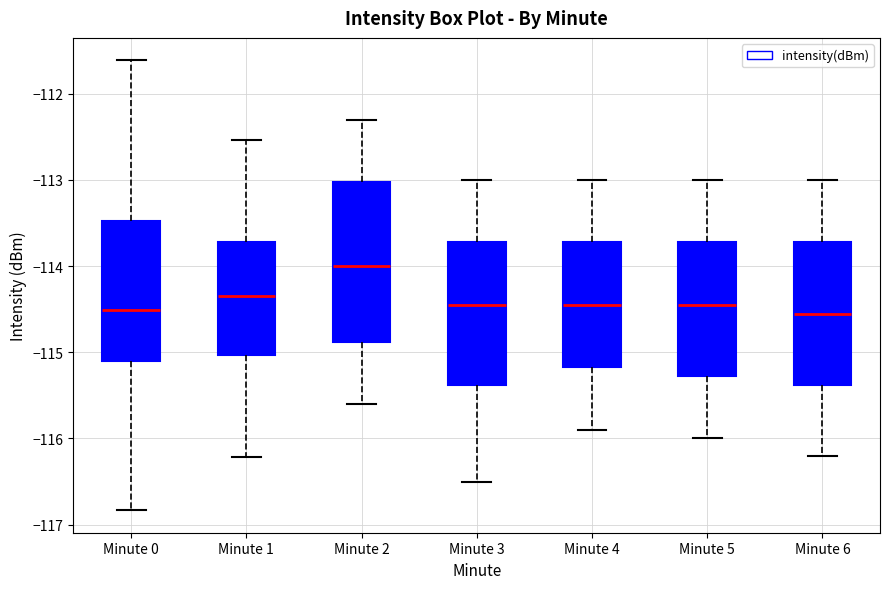

Comparing the boxes themselves (not the whiskers), which one is the tallest?

Minute 2